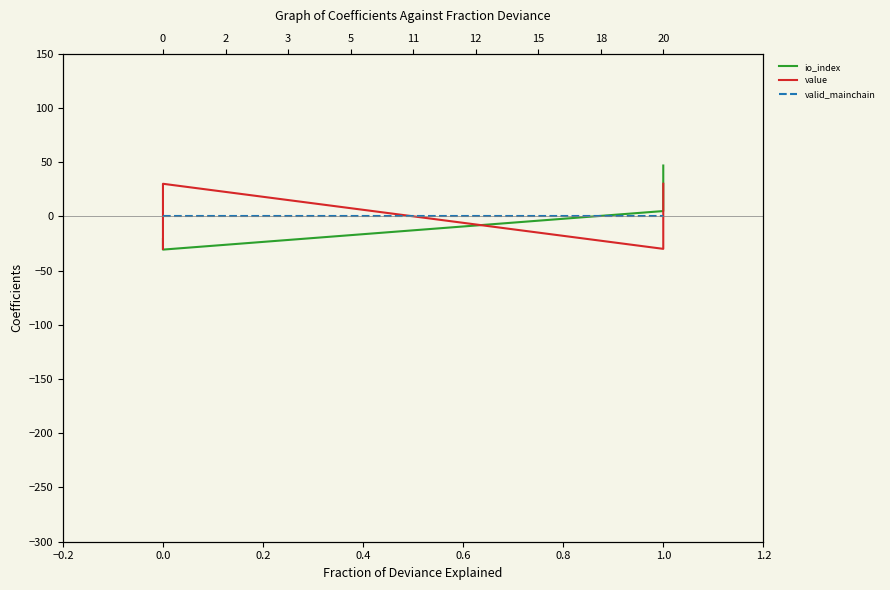

What are all the series names shown in the legend?

io_index, value, valid_mainchain